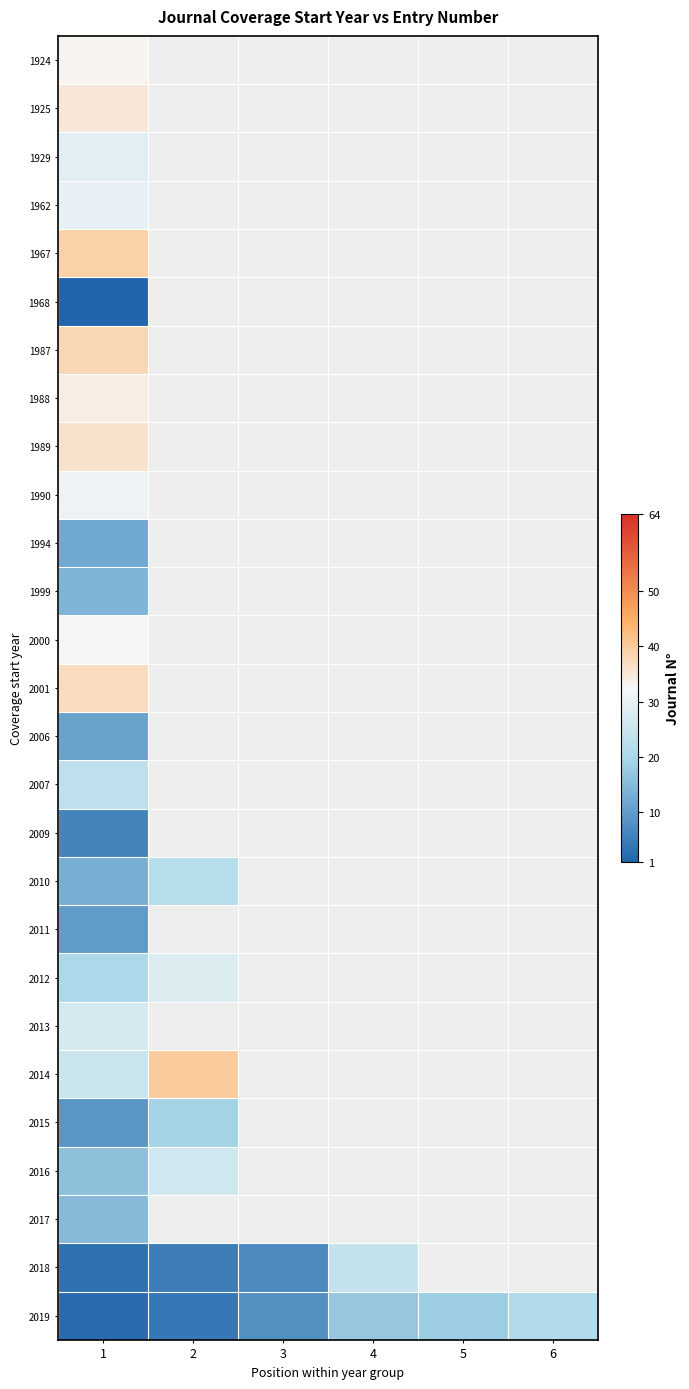

How many data points does each series have?

6